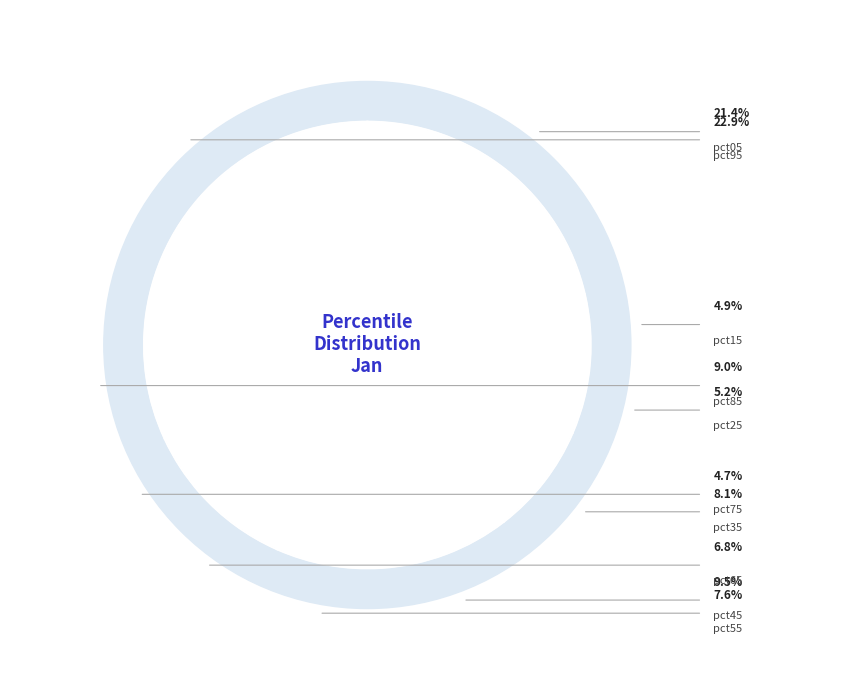

To the nearest percent, what portion does pct75 represent?

5%